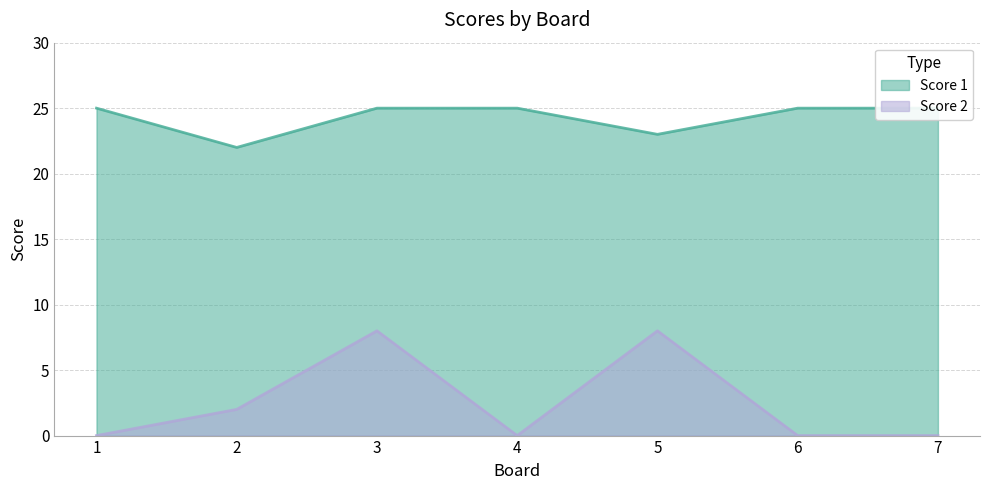

At which label is Score 1 closest to 23?

5